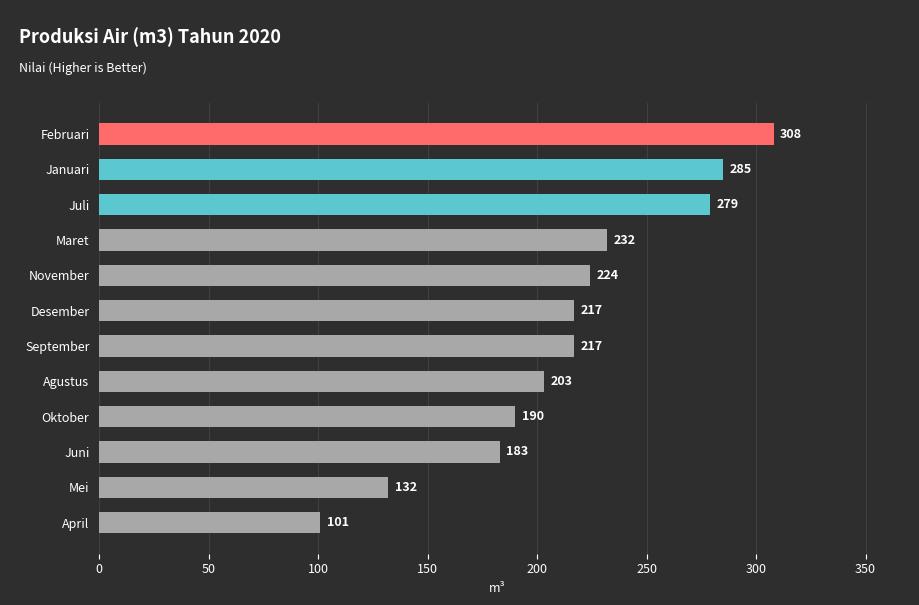

What is the smallest value displayed?

101